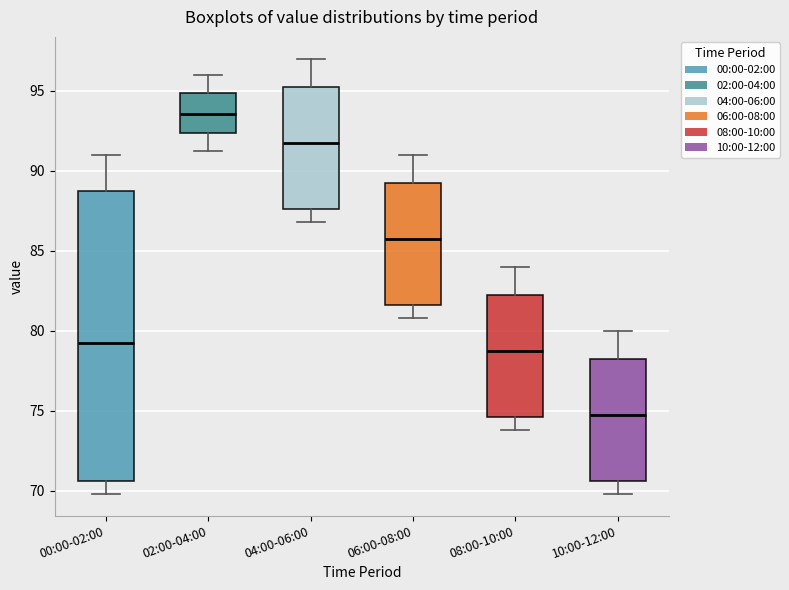

Which box has the lowest median line?

10:00-12:00